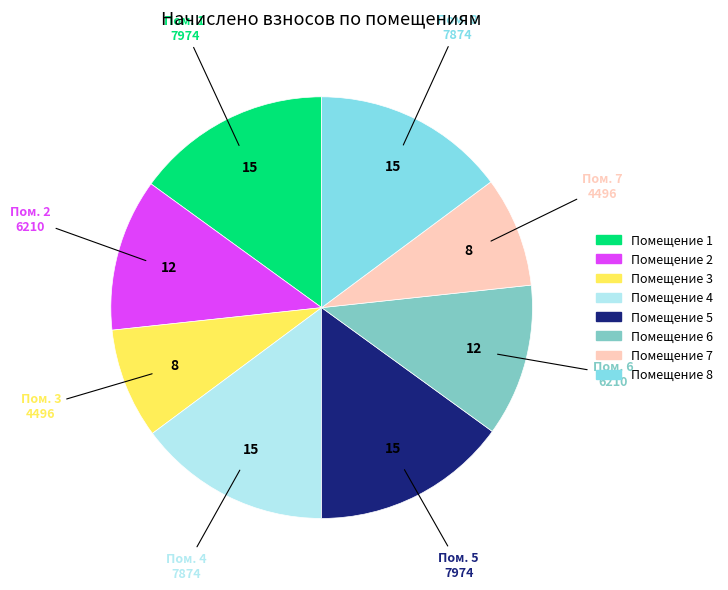

Is there any slice that represents more than half of the pie?

No